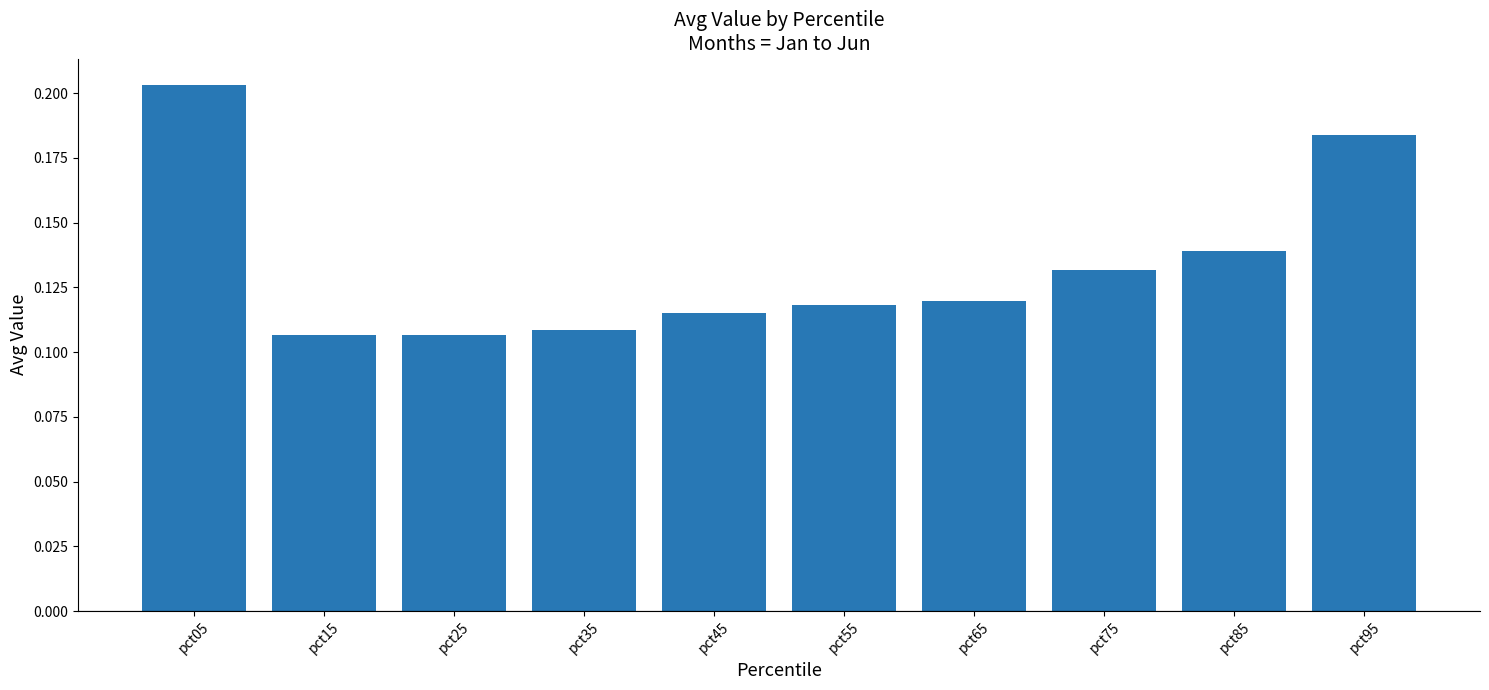

Which has a higher value, pct85 or pct15?

pct85